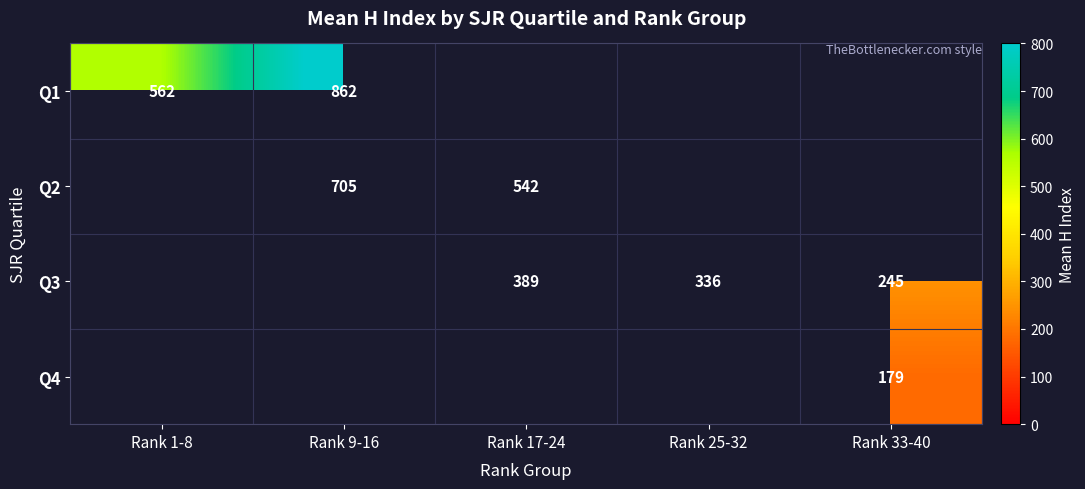

At which label does Q1 reach its minimum?

Rank 1-8